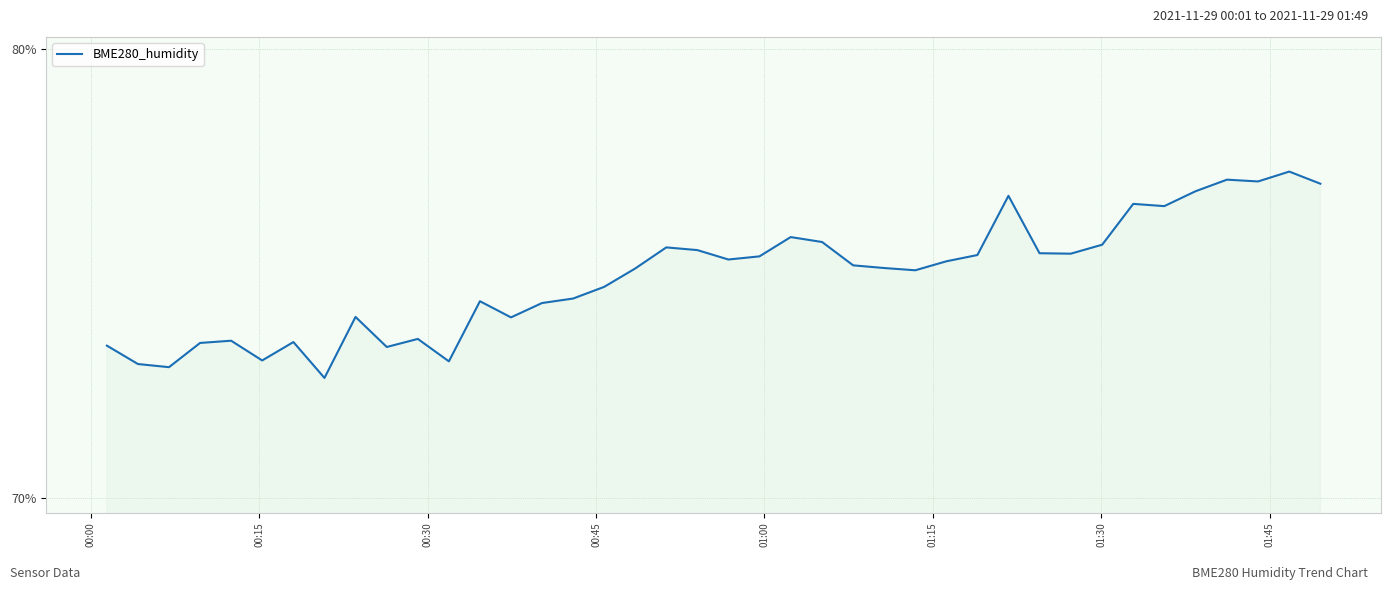

What is the average value?

74.9